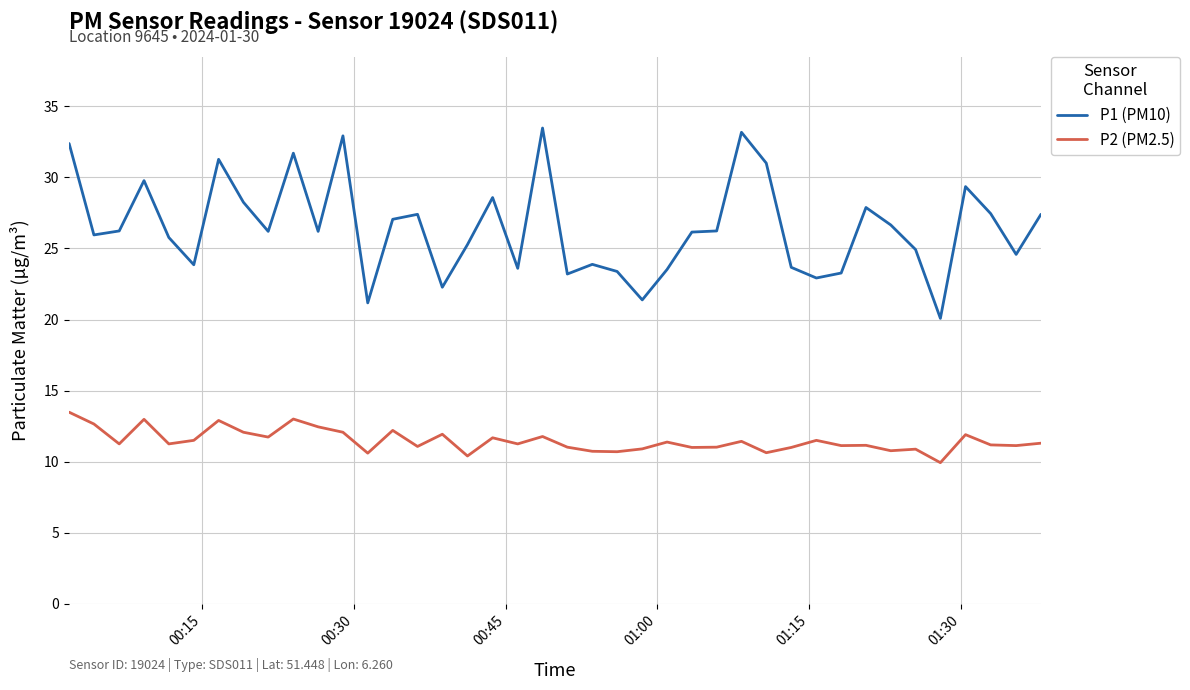

What is the difference between the maximum and minimum values in the P1 (PM10) series?

13.4